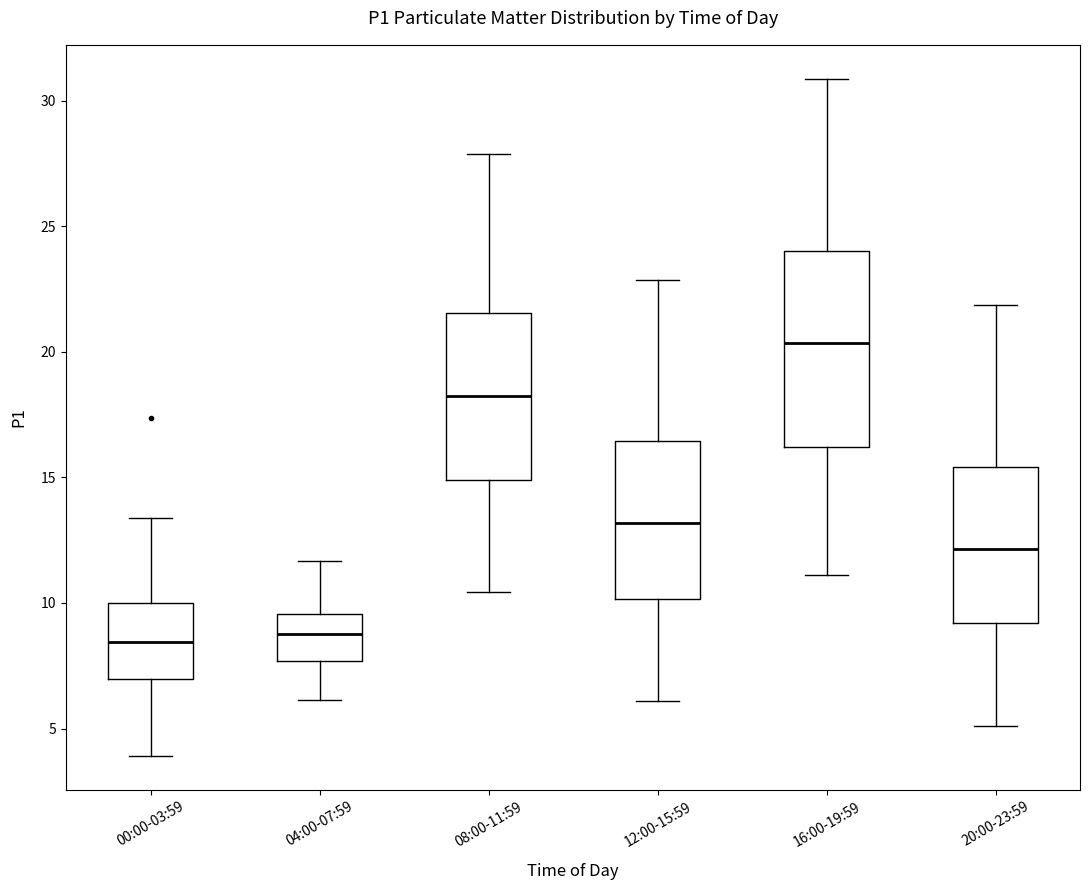

Which box is the tallest, from its lower edge to its upper edge?

16:00-19:59